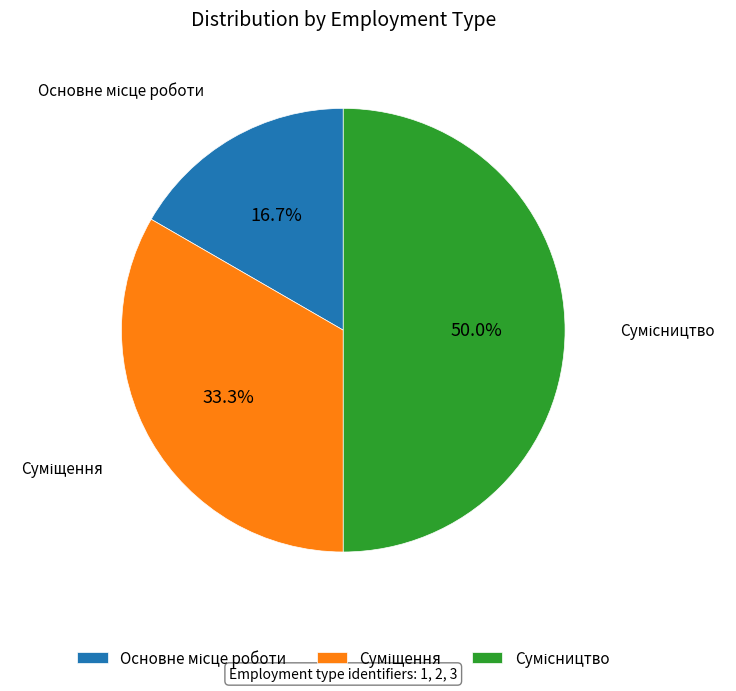

How many segments does this pie chart have?

3